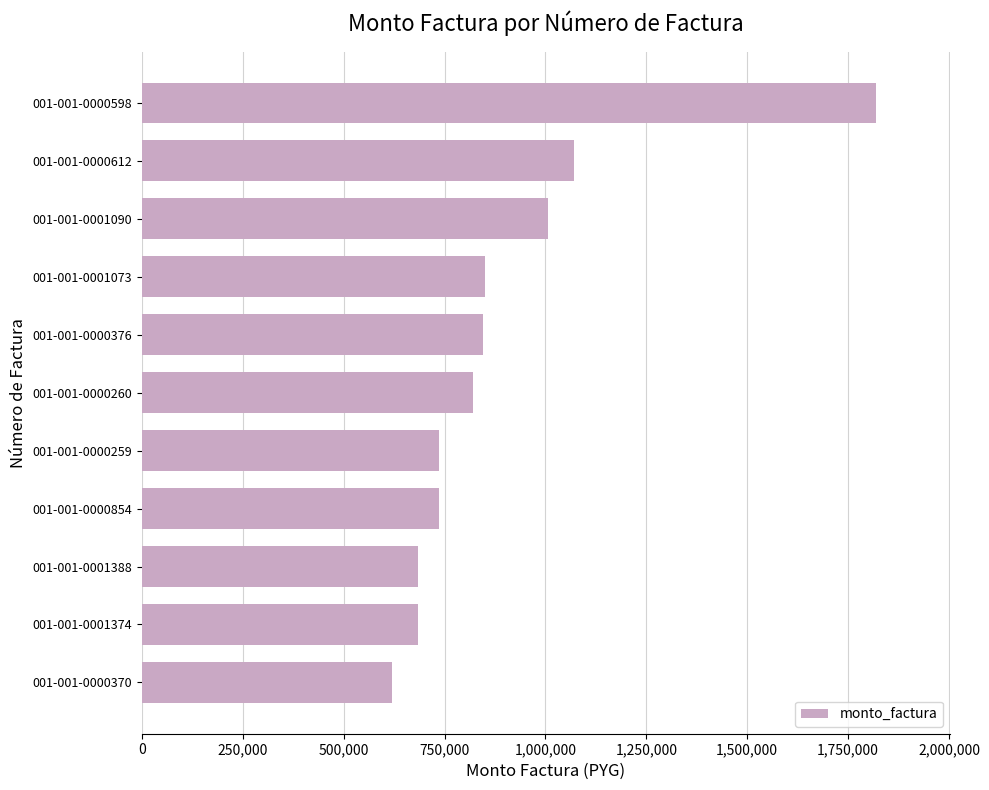

How many bars are there in total?

11